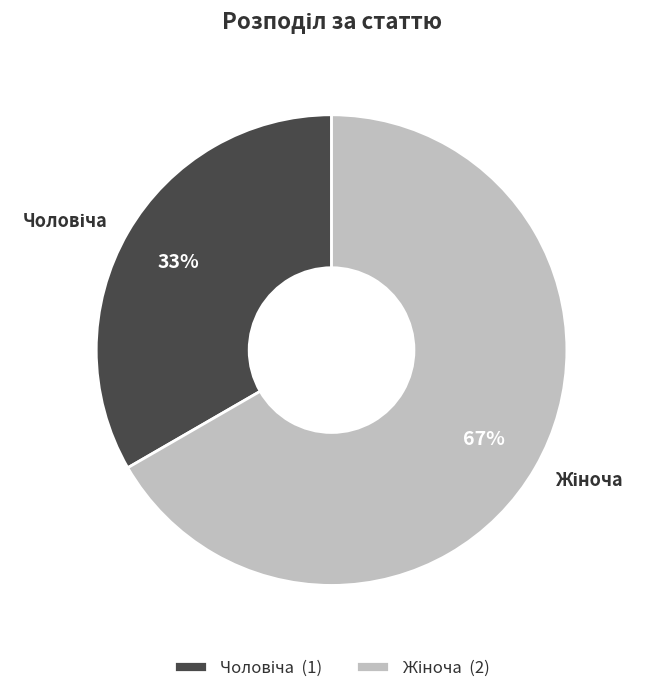

Does any single category account for the majority?

Yes